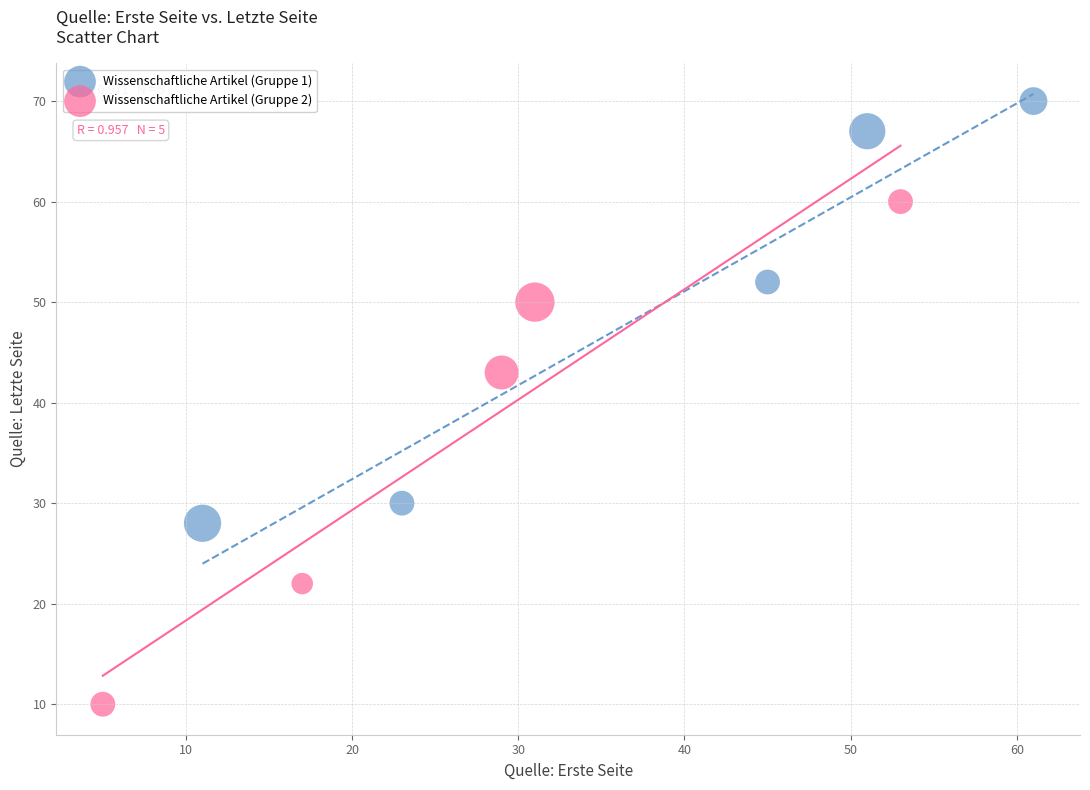

Which series contains the lowest Y value?

Wissenschaftliche Artikel (Gruppe 2)